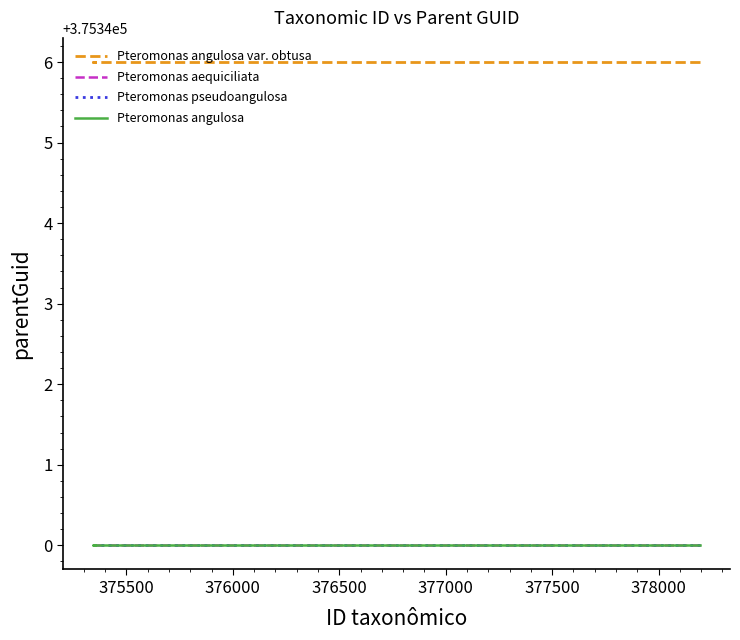

Is the value of Pteromonas pseudoangulosa at 375000 greater than the value of Pteromonas aequiciliata at 375000?

No